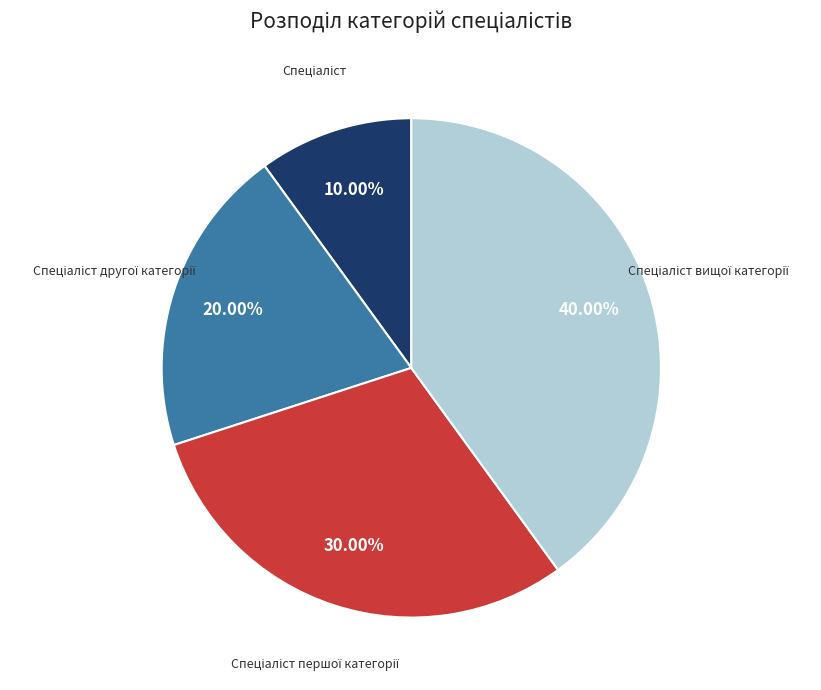

How many segments does this pie chart have?

4